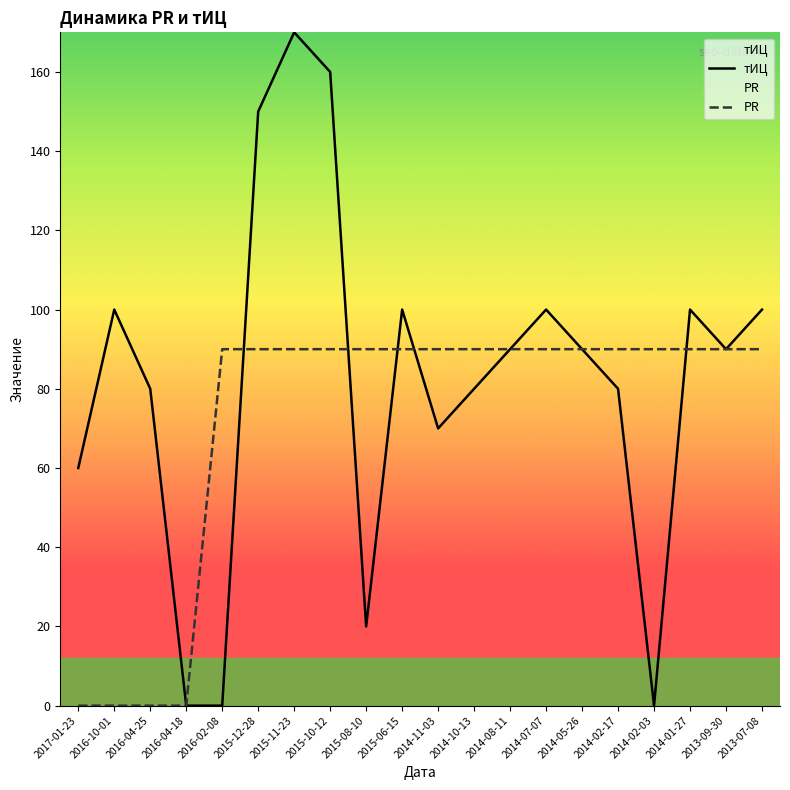

Which series has the widest spread of values?

тИЦ